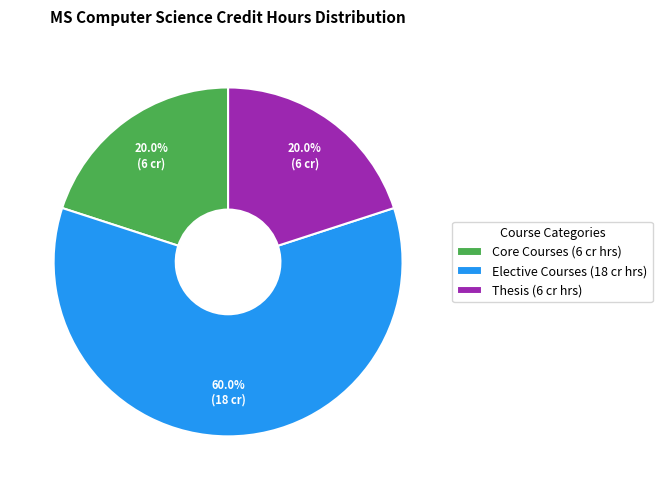

Is the sum of Elective Courses and Thesis greater than half?

Yes